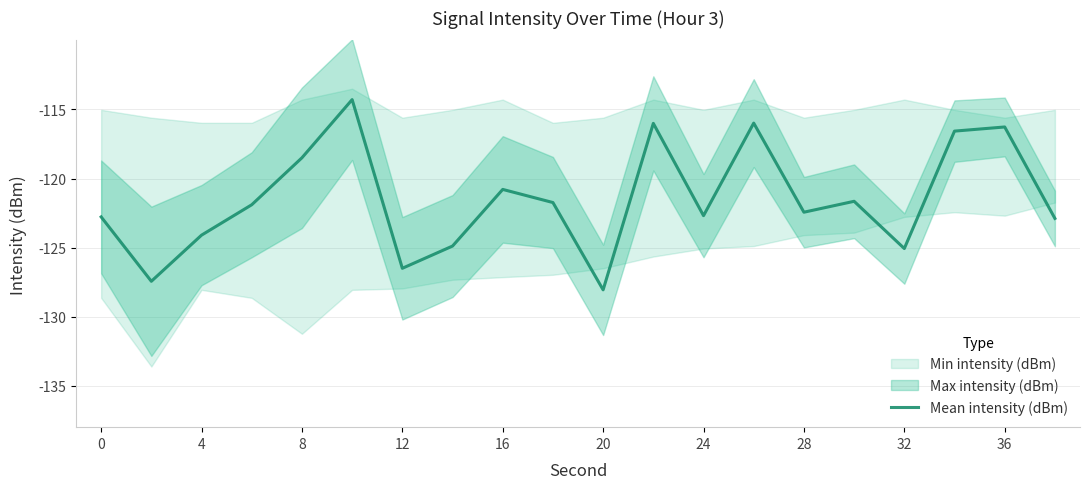

What is the lowest value of the Mean intensity (dBm) series?

-128.1